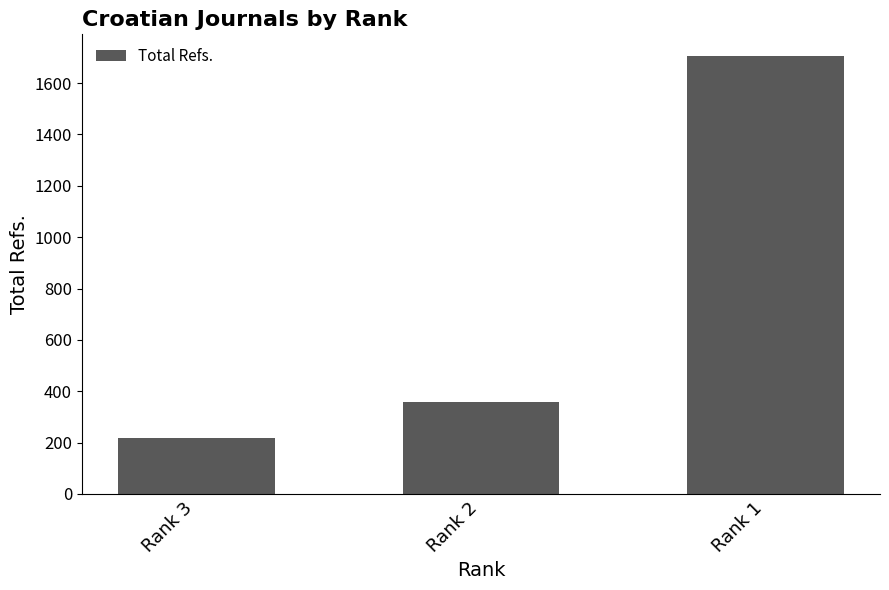

What is the ratio of the value at Rank 2 to the value at Rank 3?

1.6